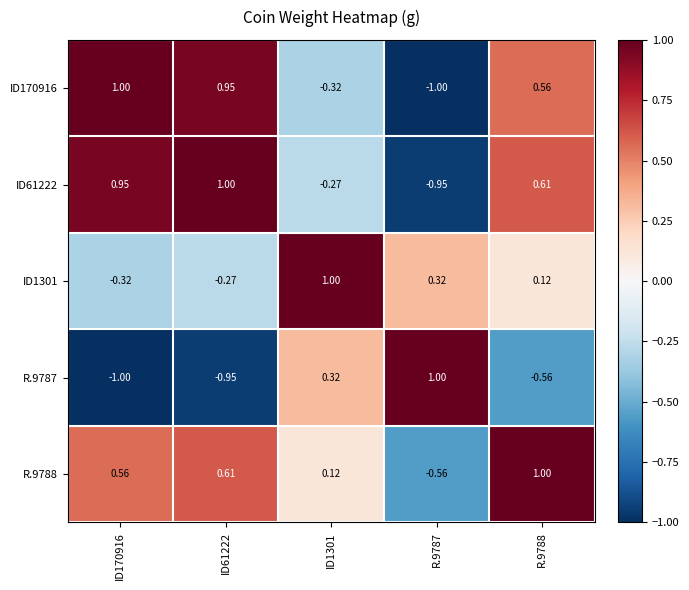

Reading left to right, list all the values displayed in this chart.

ID170916: ID170916=1.0	ID61222=0.9	ID1301=-0.3	R.9787=-1.0	R.9788=0.6
ID61222: ID170916=0.9	ID61222=1.0	ID1301=-0.3	R.9787=-0.9	R.9788=0.6
ID1301: ID170916=-0.3	ID61222=-0.3	ID1301=1.0	R.9787=0.3	R.9788=0.1
R.9787: ID170916=-1.0	ID61222=-0.9	ID1301=0.3	R.9787=1.0	R.9788=-0.6
R.9788: ID170916=0.6	ID61222=0.6	ID1301=0.1	R.9787=-0.6	R.9788=1.0